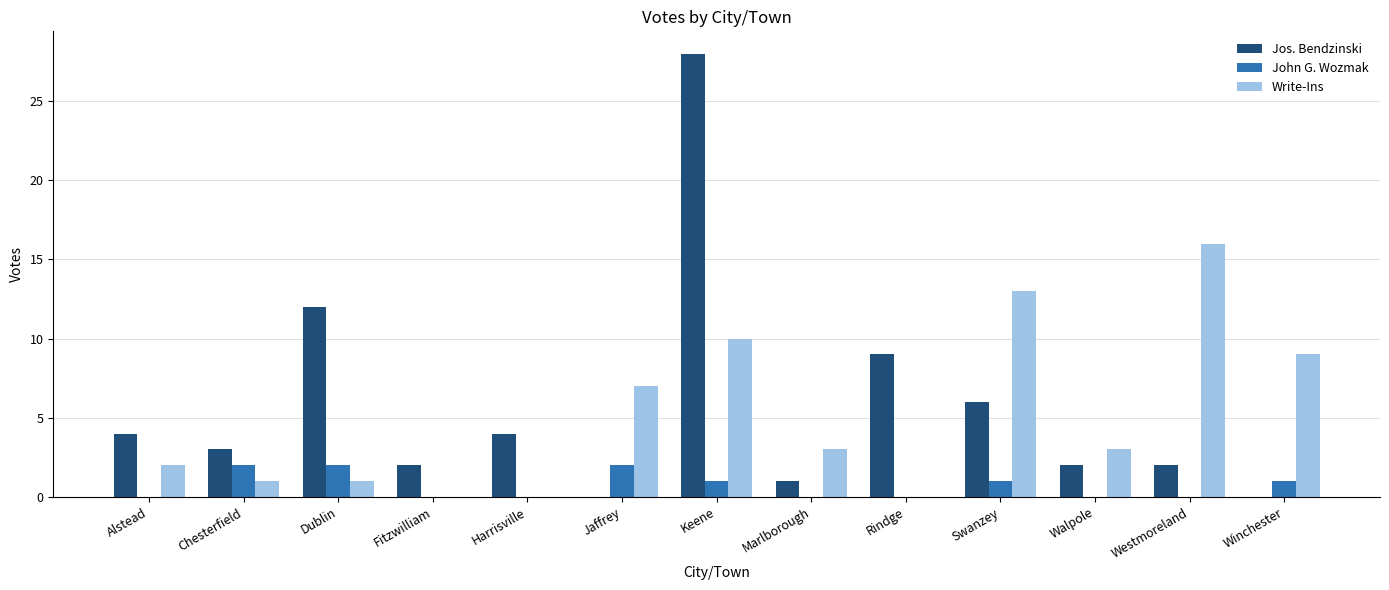

At which category is the sum across all series the highest?

Keene